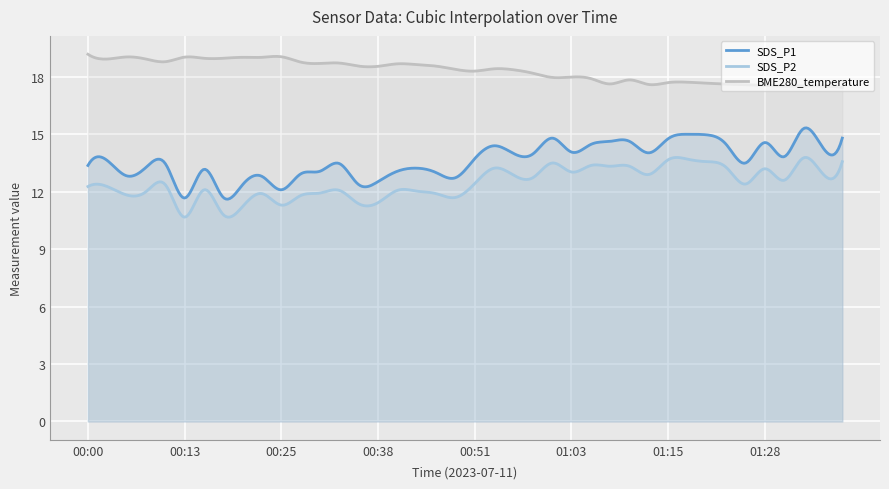

True or false: SDS_P1 and BME280_temperature cross at least once.

False